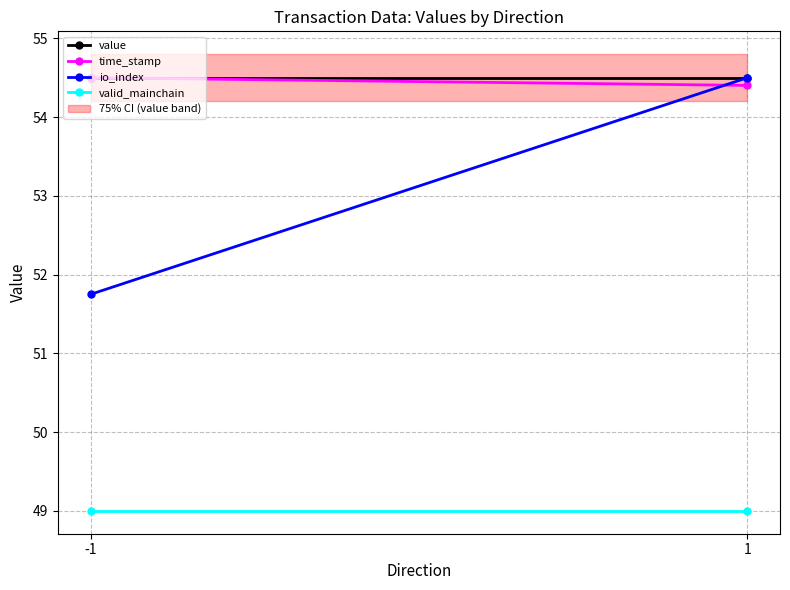

What is the sum of the io_index values at 1 and -1?

106.2